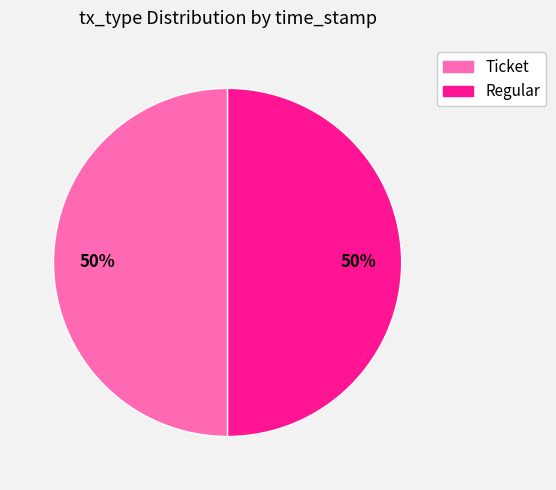

To the nearest percent, what is the combined percentage of Regular and Ticket?

100%